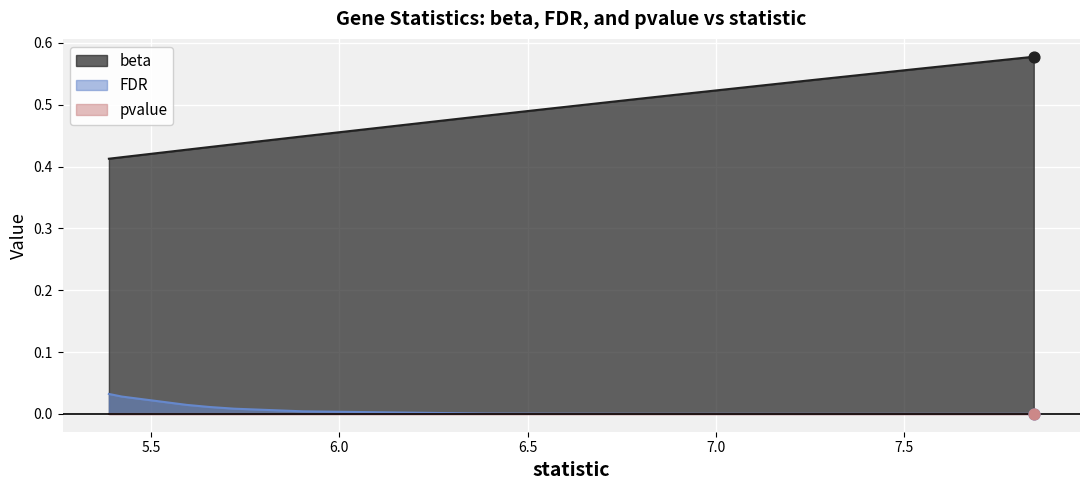

Is the value of FDR at HPGDS greater than the value of pvalue at LRMP?

Yes